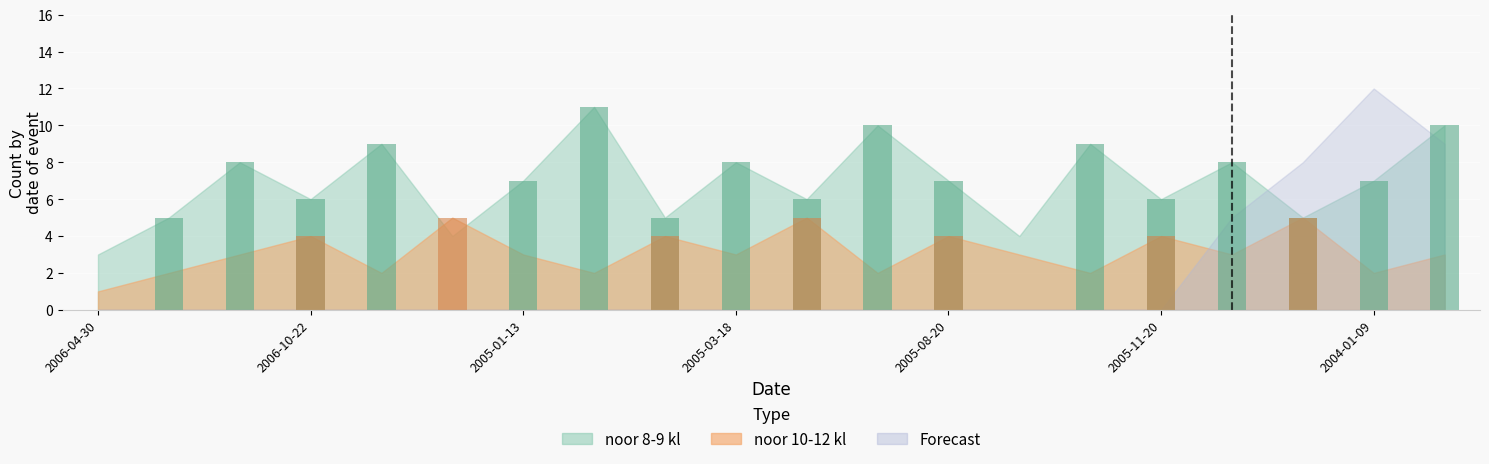

Reading right to left, transcribe all the data shown in this chart.

noor 8-9 kl: 10	7	5	8	6	9	4	7	10	6	8	5	11	7	4	9	6	8	5	3
noor 10-12 kl: 3	2	5	3	4	2	3	4	2	5	3	4	2	3	5	2	4	3	2	1
Forecast: 9	12	8	5	0	0	0	0	0	0	0	0	0	0	0	0	0	0	0	0